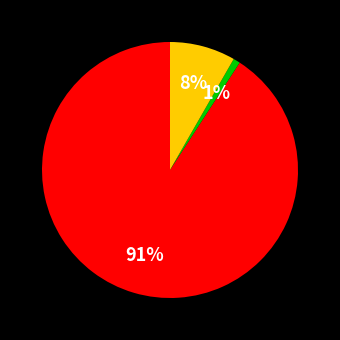

Does any single category account for the majority?

Yes